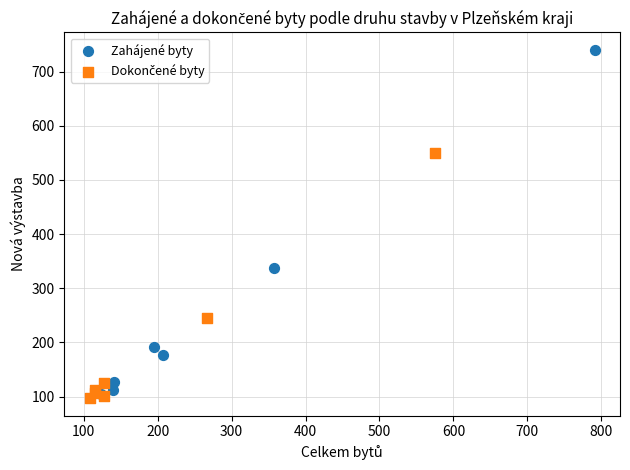

Which series reaches the maximum Y coordinate?

Zahájené byty